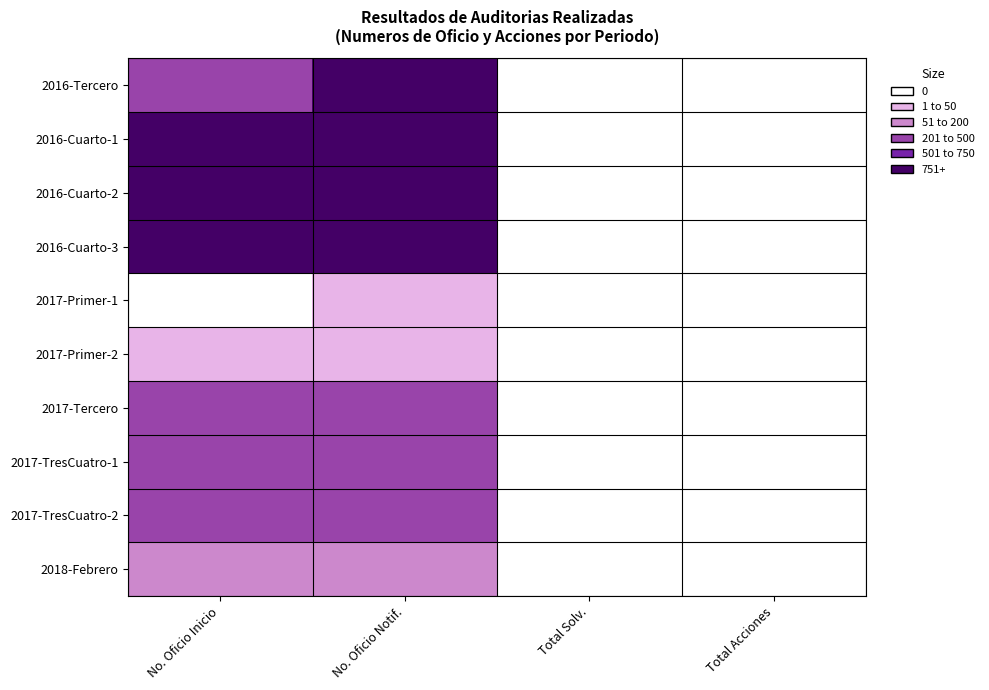

What is the maximum value shown in the chart?

6.9